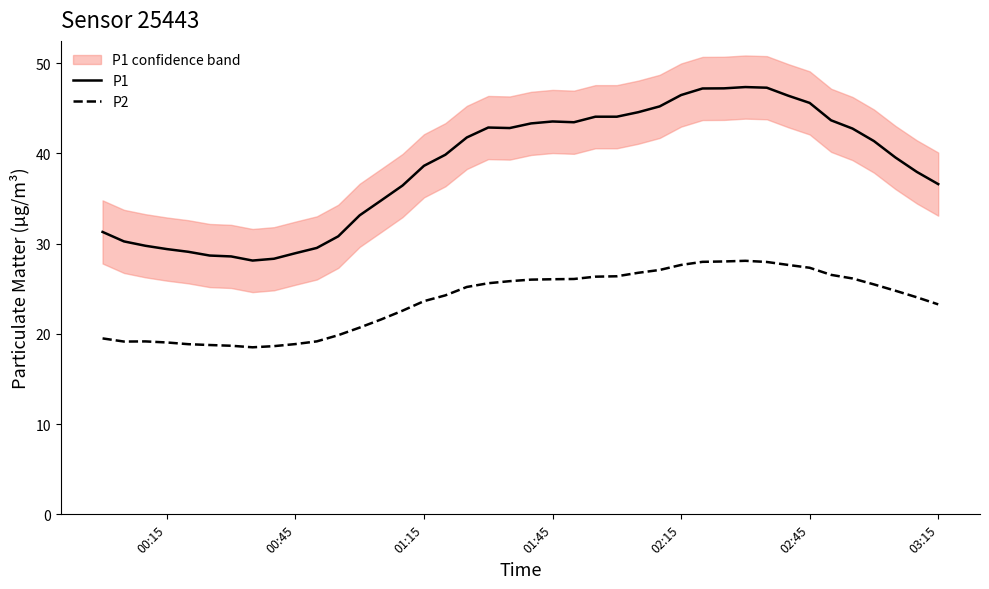

What are all the series names shown in the legend?

P1, P2